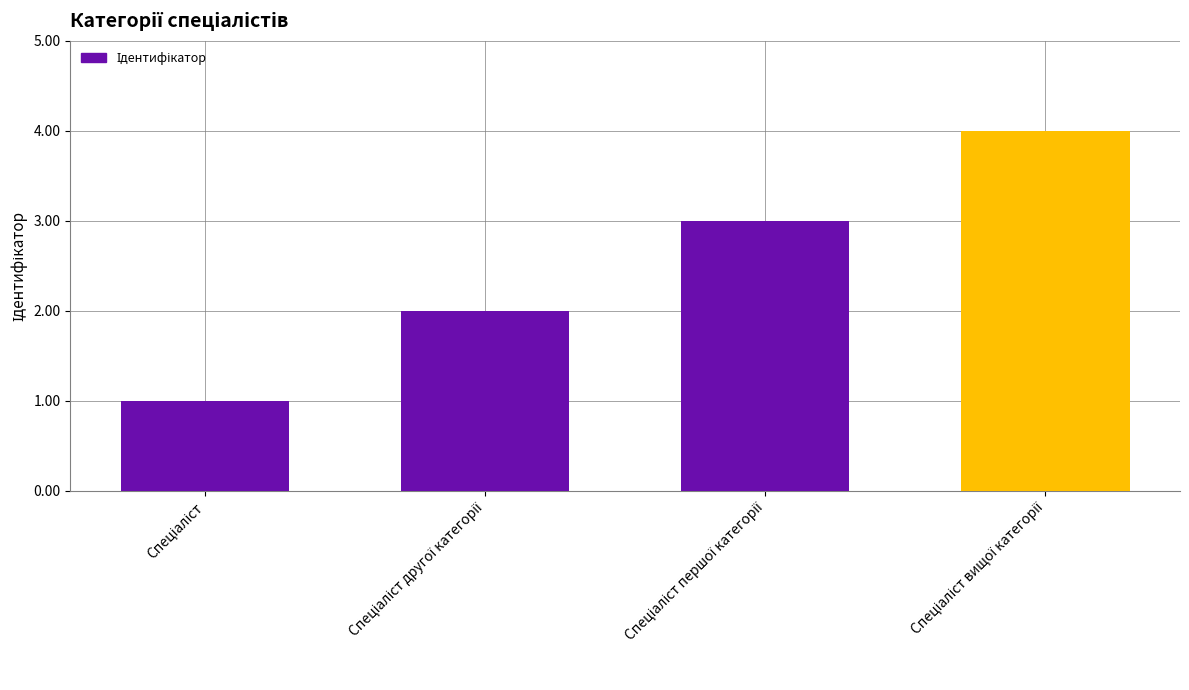

Reading left to right, what are all the values shown in this chart?

1	2	3	4